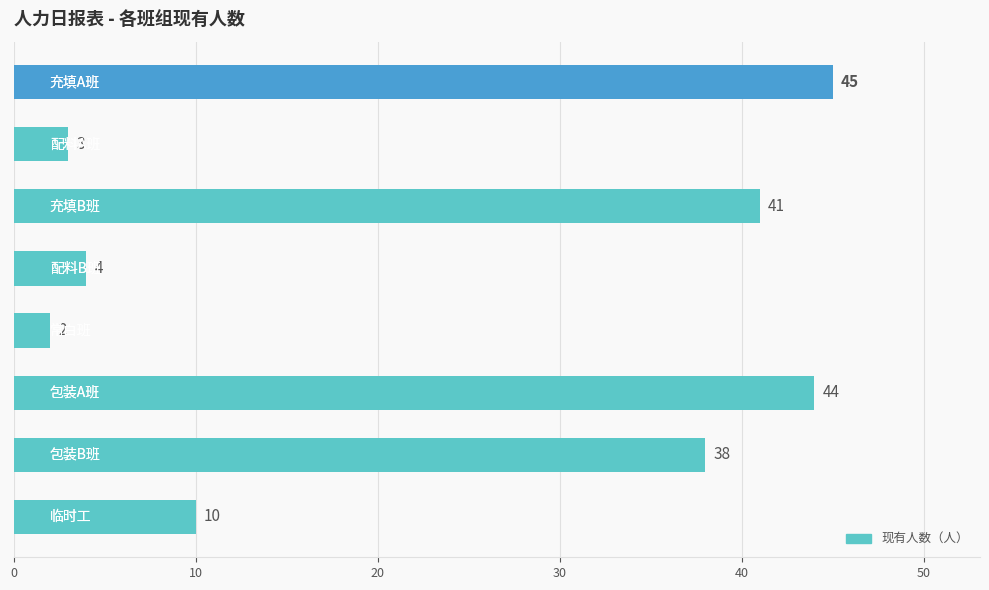

What is the average value?

23